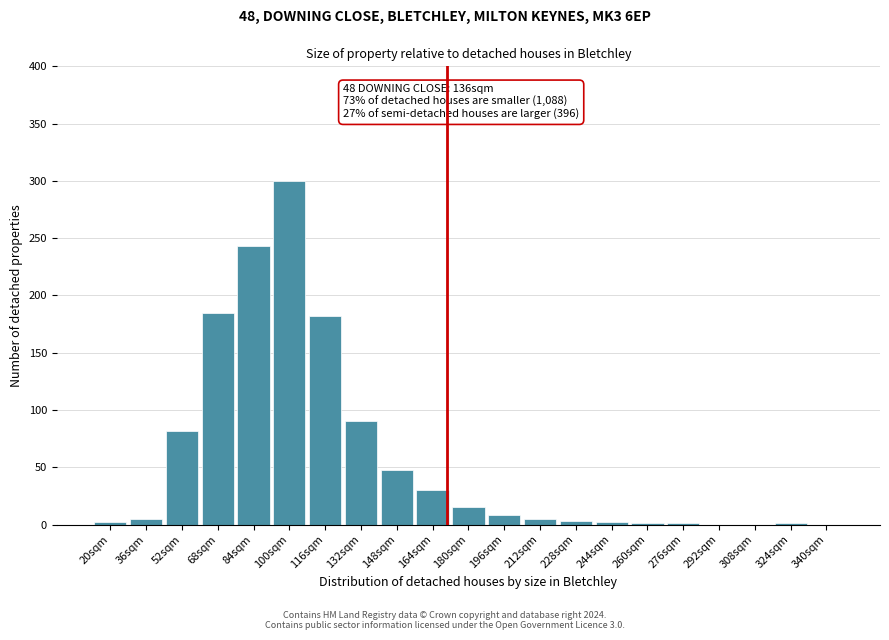

What is the greatest value displayed?

300